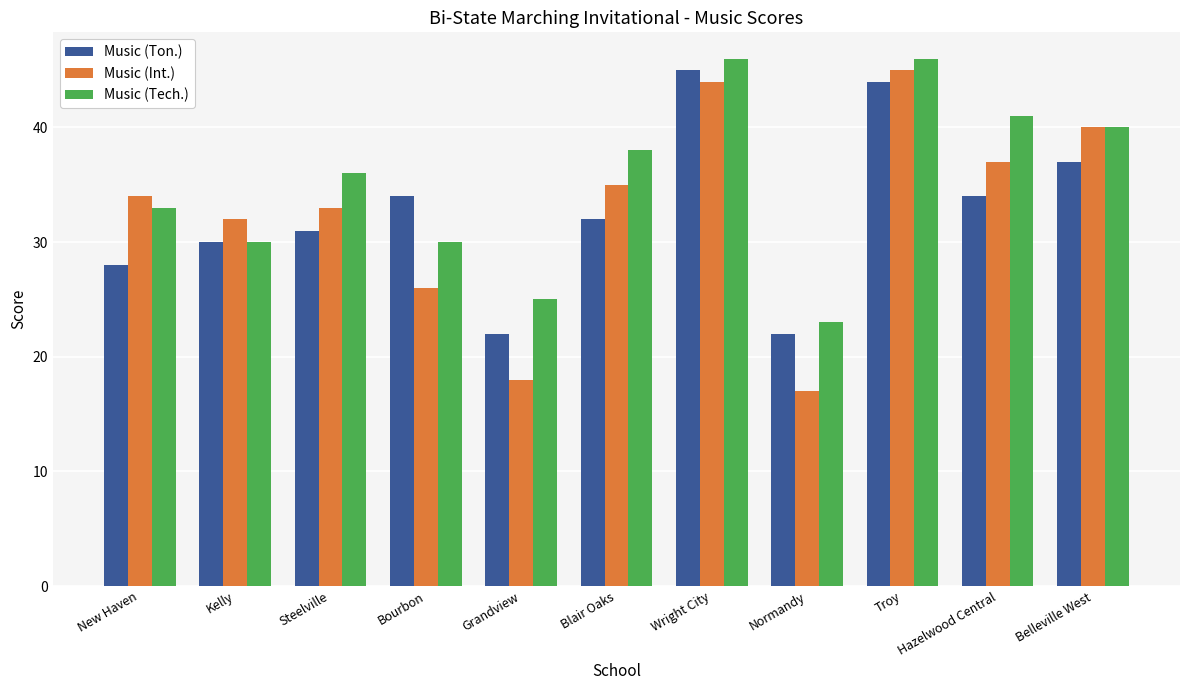

How many groups of bars are there?

11